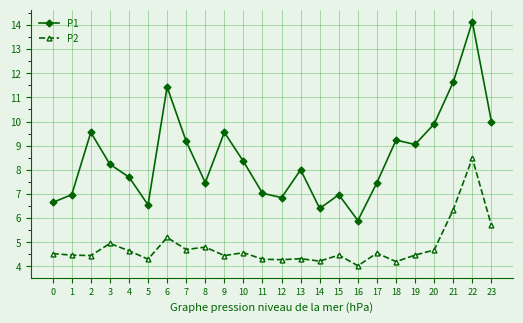

What is the value of the P1 point at the 24th from the left?

10.0